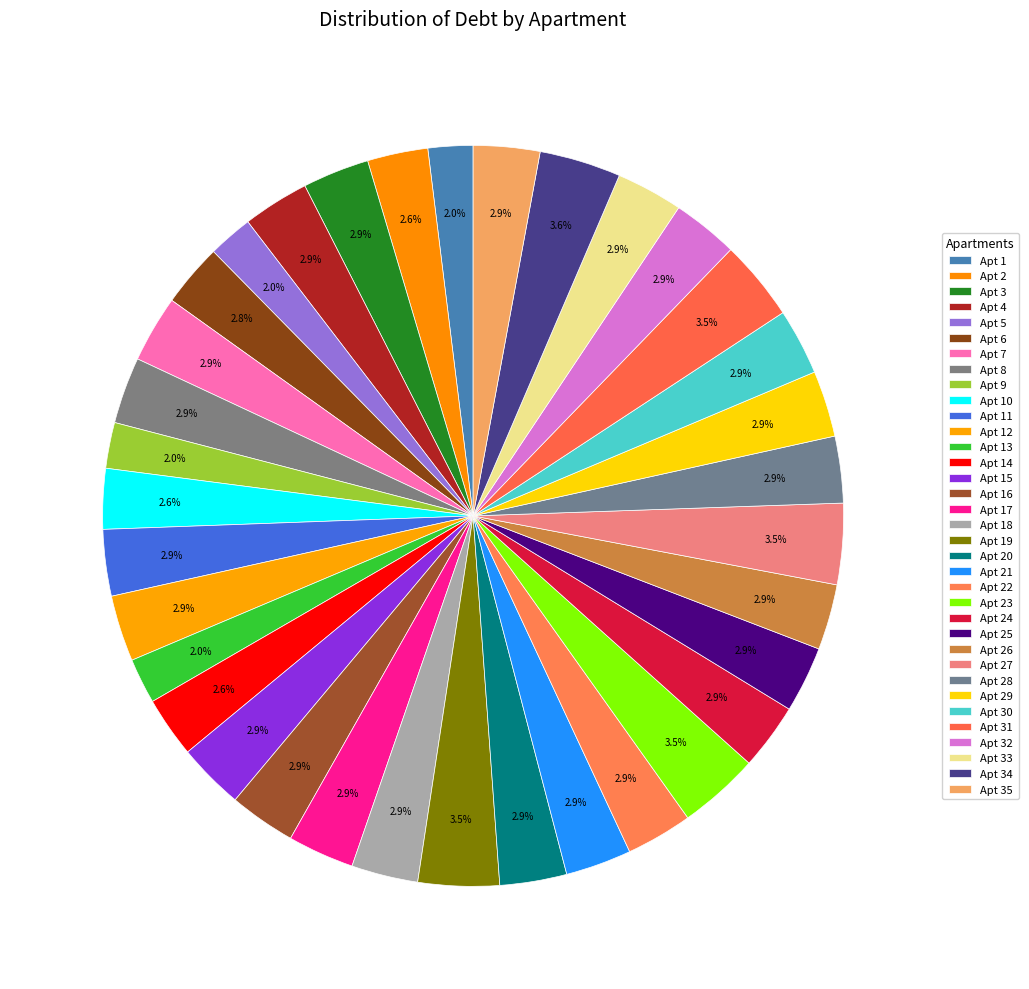

To the nearest percent, what is the average slice percentage?

3%